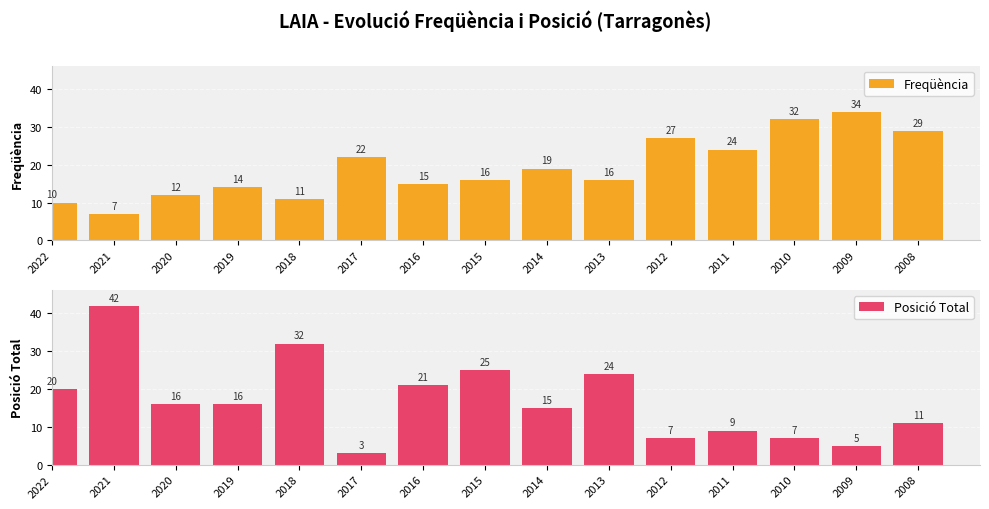

List the series in order of their peak value, lowest first.

Freqüència, Posició Total